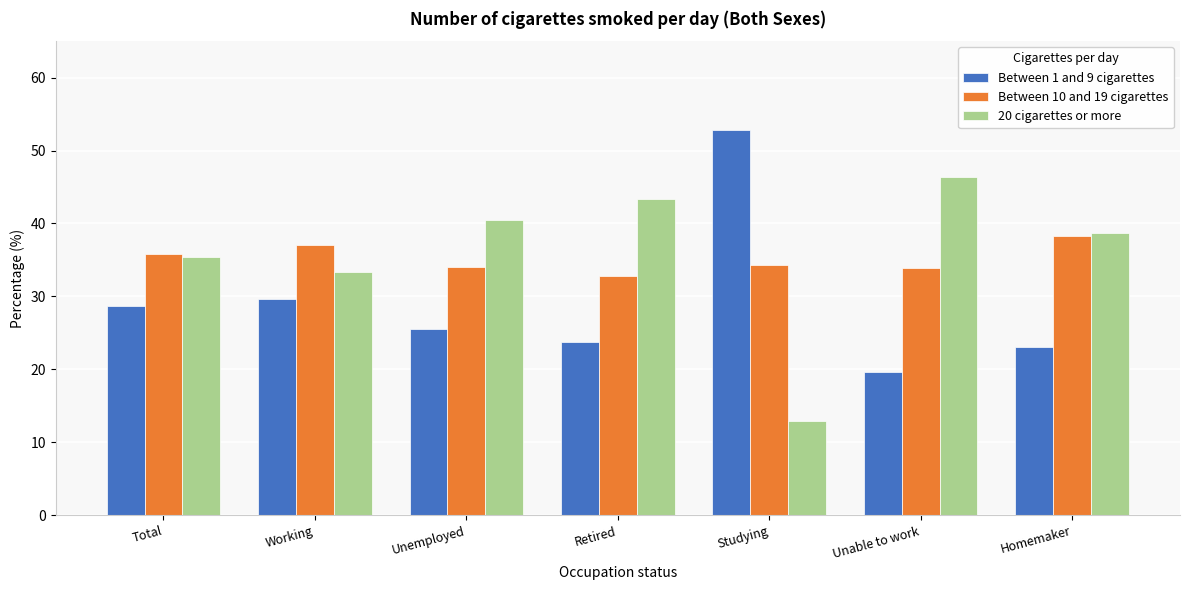

What is the difference between the highest and lowest values at Working?

7.5